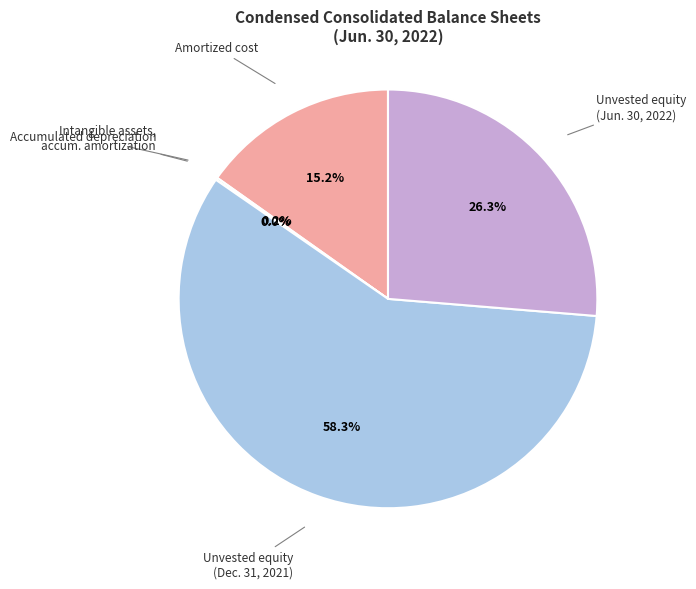

Does any single category account for the majority?

Yes